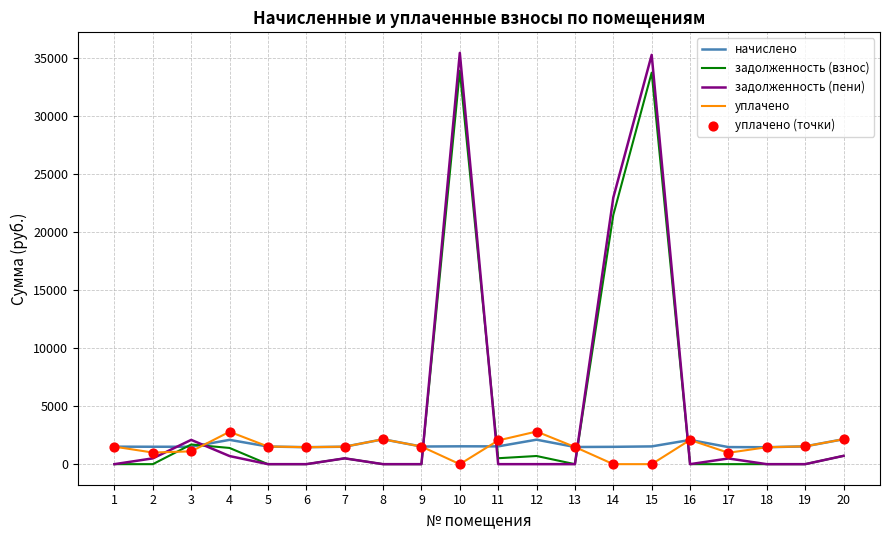

What is the total value across all series at 9?

3038.0